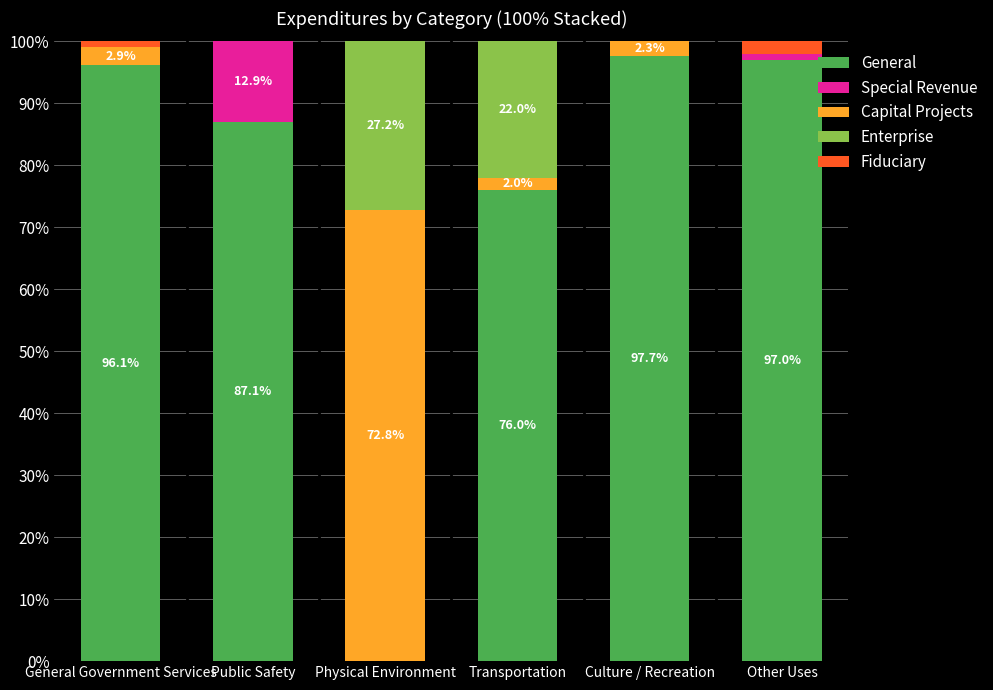

Which series changed the most between General Government Services and Physical Environment?

General